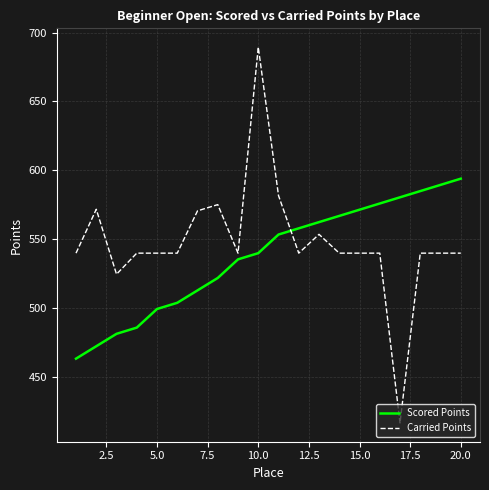

What is the smallest value displayed?

416.9